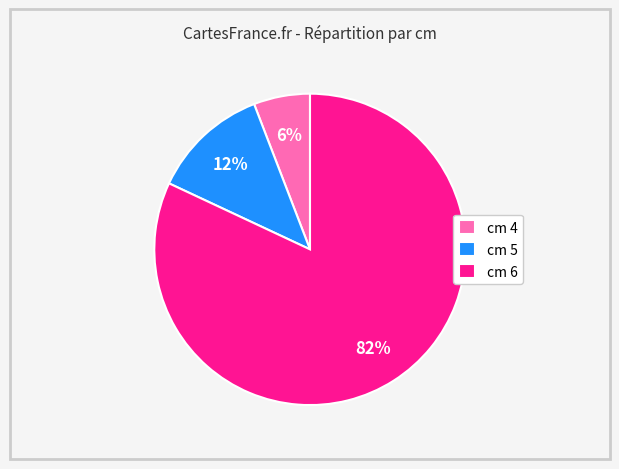

Do cm 5 and cm 4 together represent more than half of the pie?

No